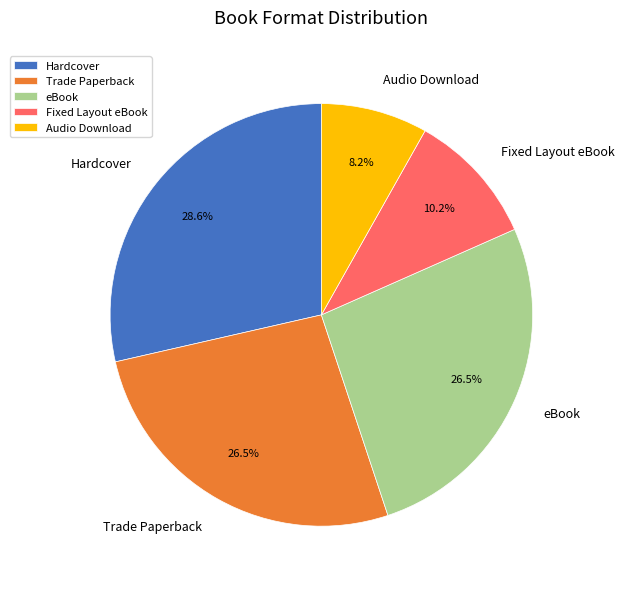

Between Audio Download and eBook, which is larger?

eBook